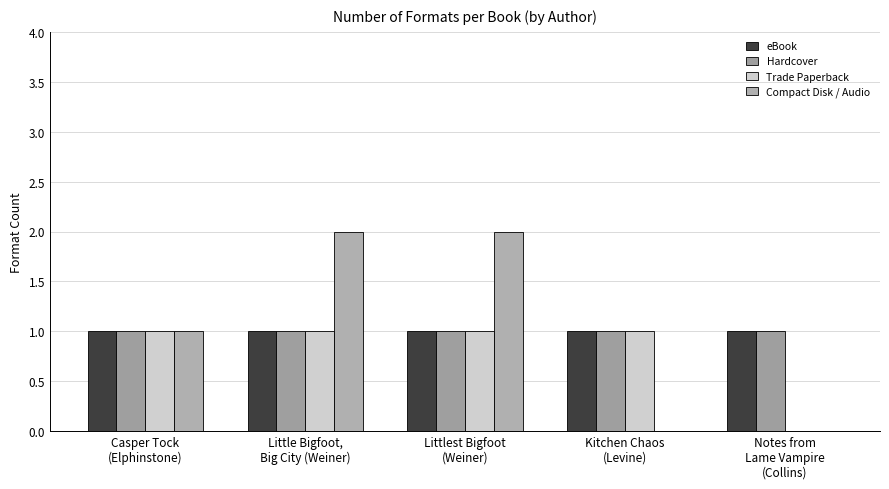

Is the value of eBook at Notes from
Lame Vampire
(Collins) greater than the value of Trade Paperback at Kitchen Chaos
(Levine)?

No